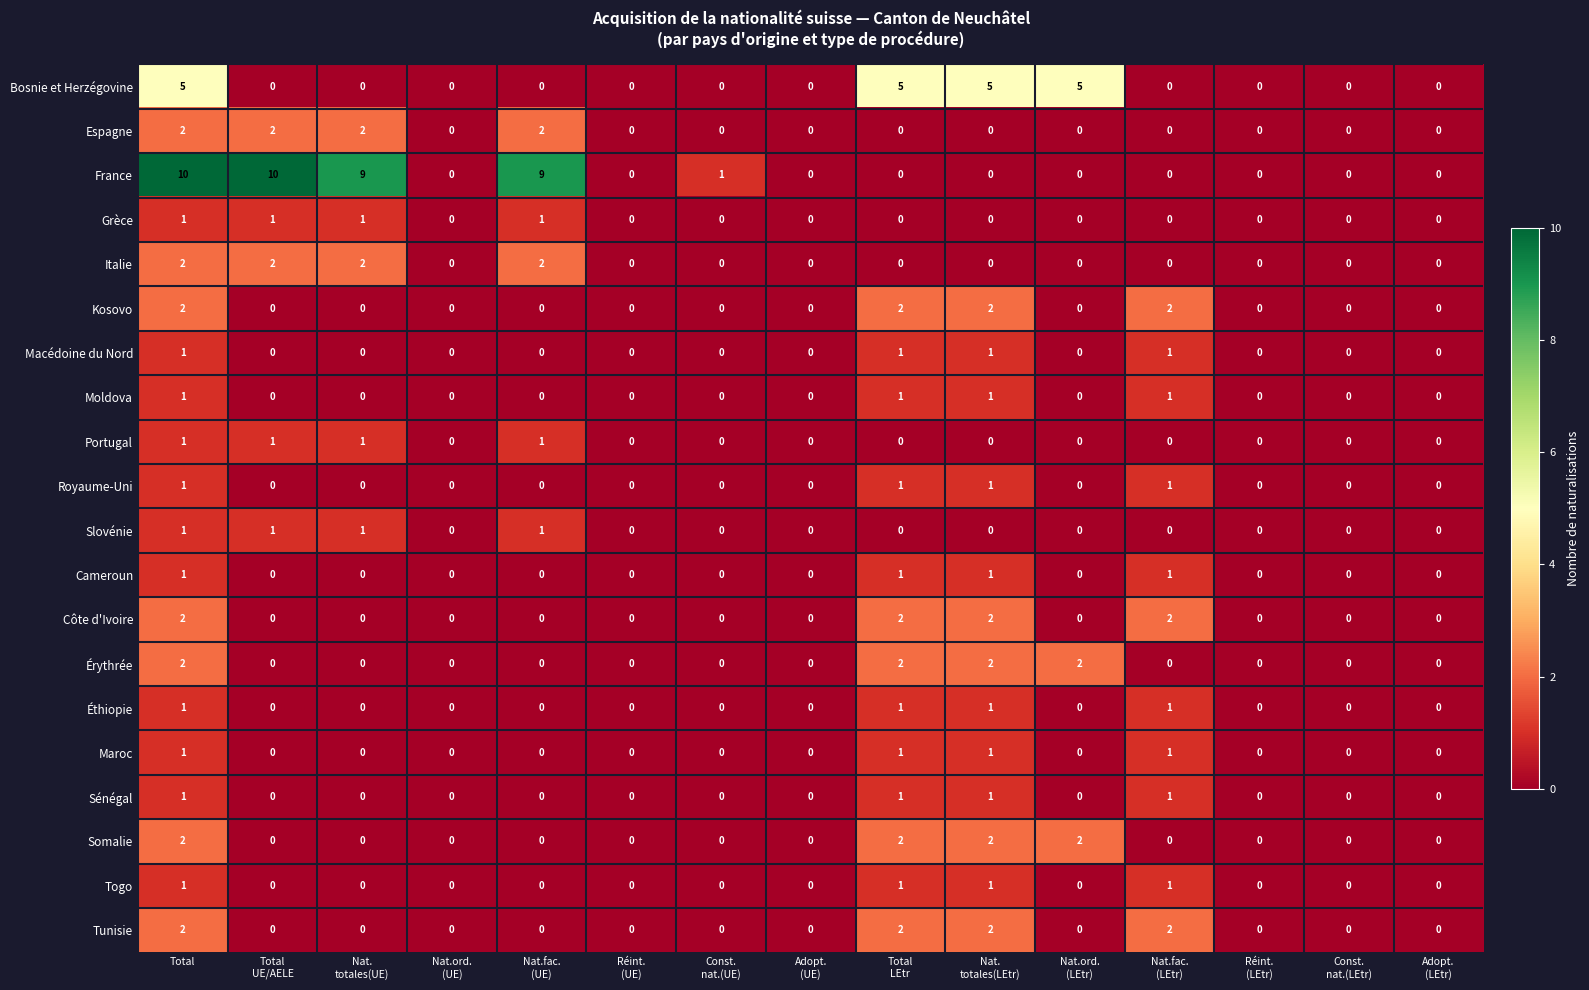

At how many categories does at least one series exceed 3?

7